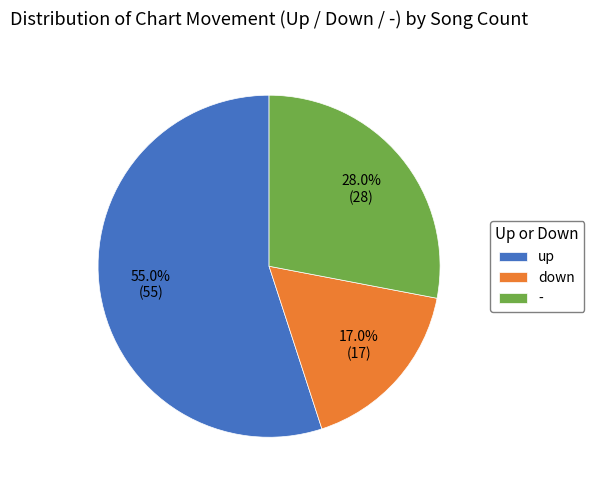

Which slice is the largest?

up